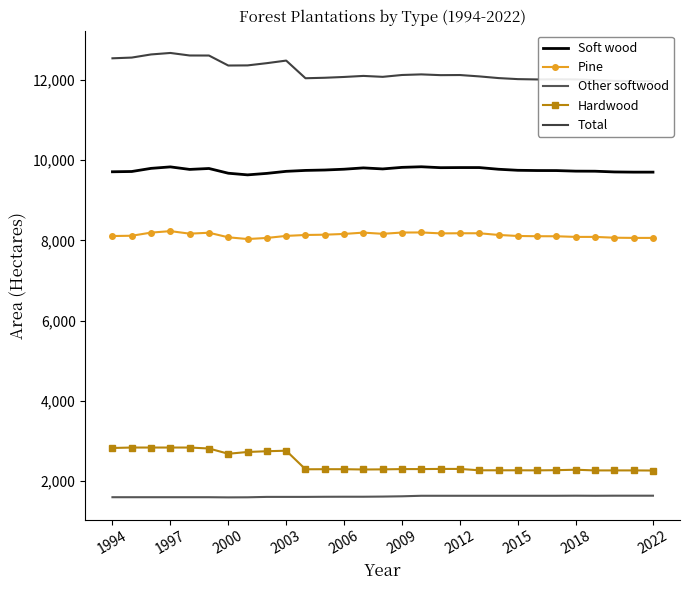

Which series has the widest spread of values?

Total